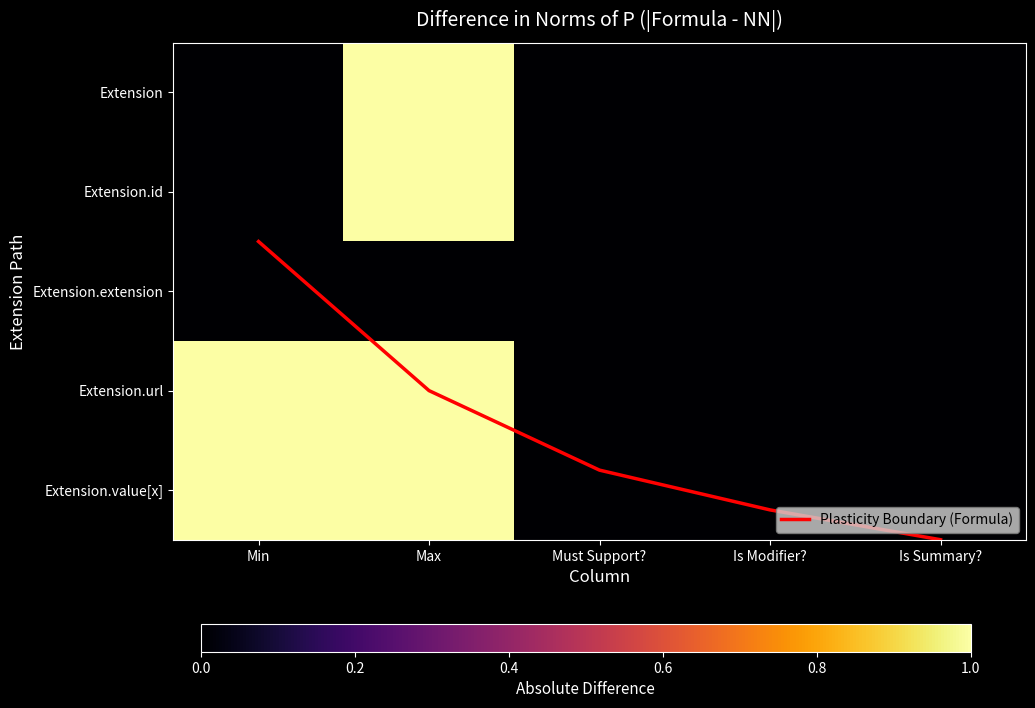

List the labels in order of Extension.id value, largest first.

Max, Min, Must Support?, Is Modifier?, Is Summary?